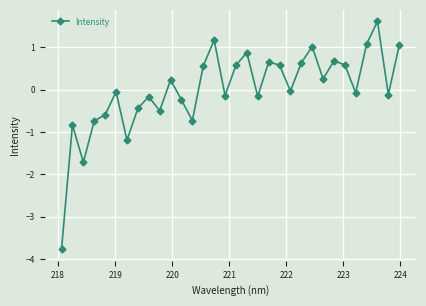

What is the difference between the maximum and minimum values?

5.4